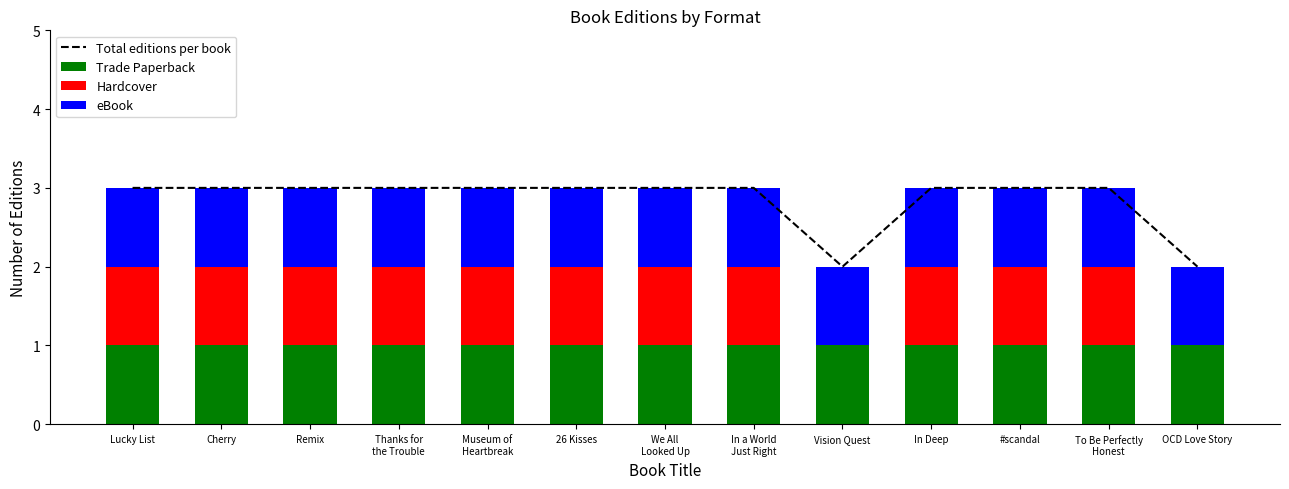

What is the spread (max minus min) of values at Museum of
Heartbreak?

2